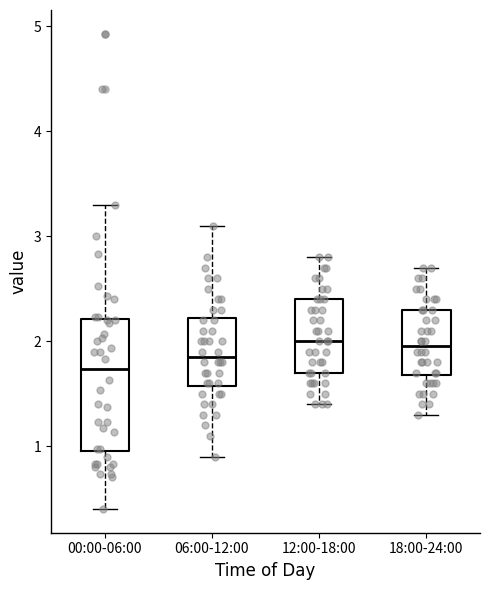

Reading left to right, read every box against the y-axis: the position of its median line, the range the box covers, and the ends of its whiskers. The values are not printed on the chart, so give them approximately, as read against the axis.

00:00-06:00: median 1.7, box 1.0 to 2.2, whiskers 0.4 to 3.3
06:00-12:00: median 1.9, box 1.6 to 2.2, whiskers 0.9 to 3.1
12:00-18:00: median 2.0, box 1.7 to 2.4, whiskers 1.4 to 2.8
18:00-24:00: median 2.0, box 1.7 to 2.3, whiskers 1.3 to 2.7